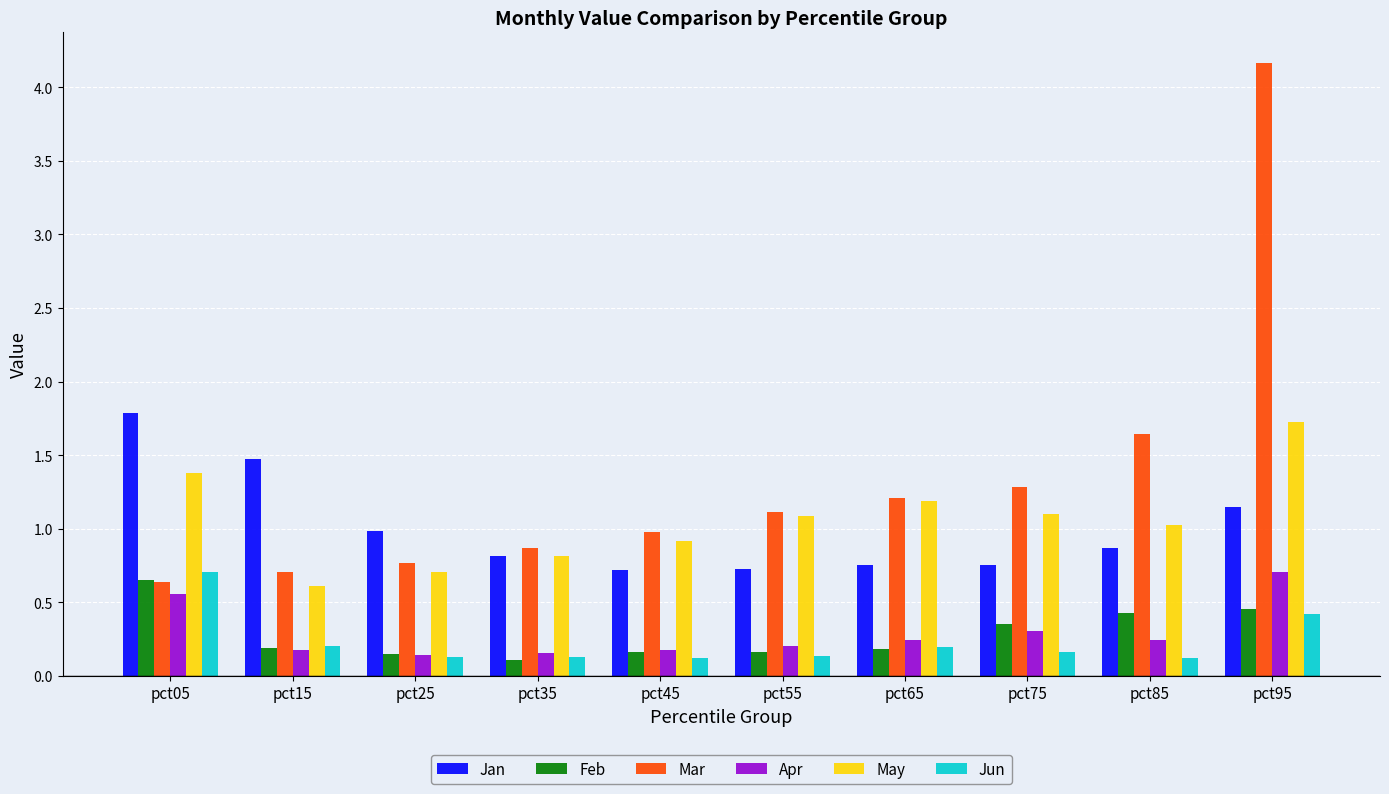

How many distinct data groups are displayed?

6